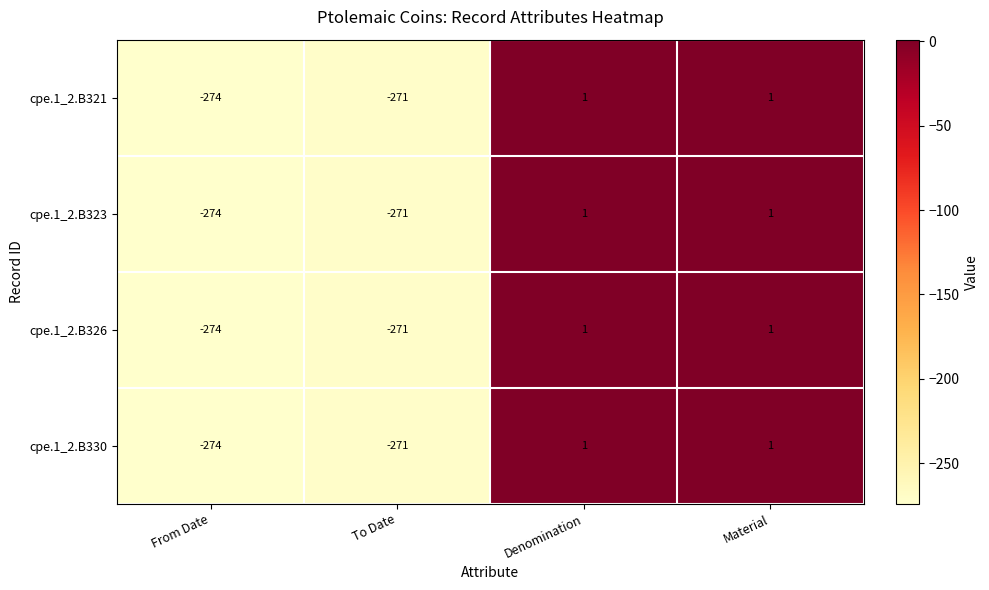

Reading left to right, list all the values displayed in this chart.

cpe.1_2.B321: -274	-271	1	1
cpe.1_2.B323: -274	-271	1	1
cpe.1_2.B326: -274	-271	1	1
cpe.1_2.B330: -274	-271	1	1